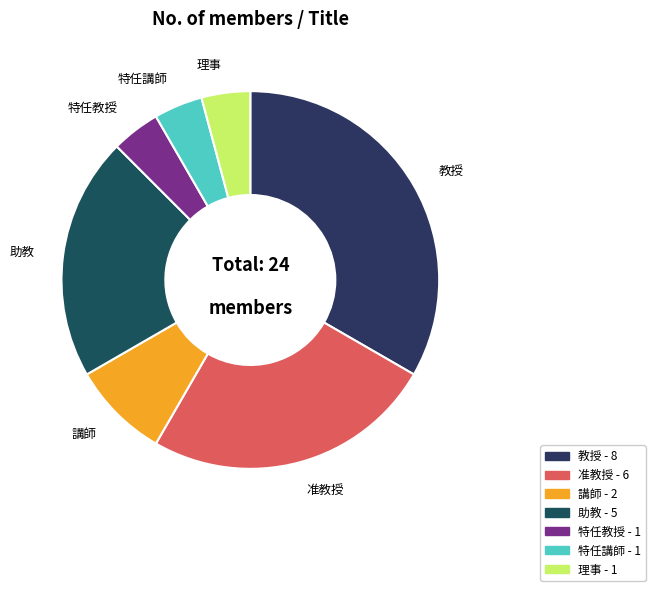

Is there any slice that represents more than half of the pie?

No